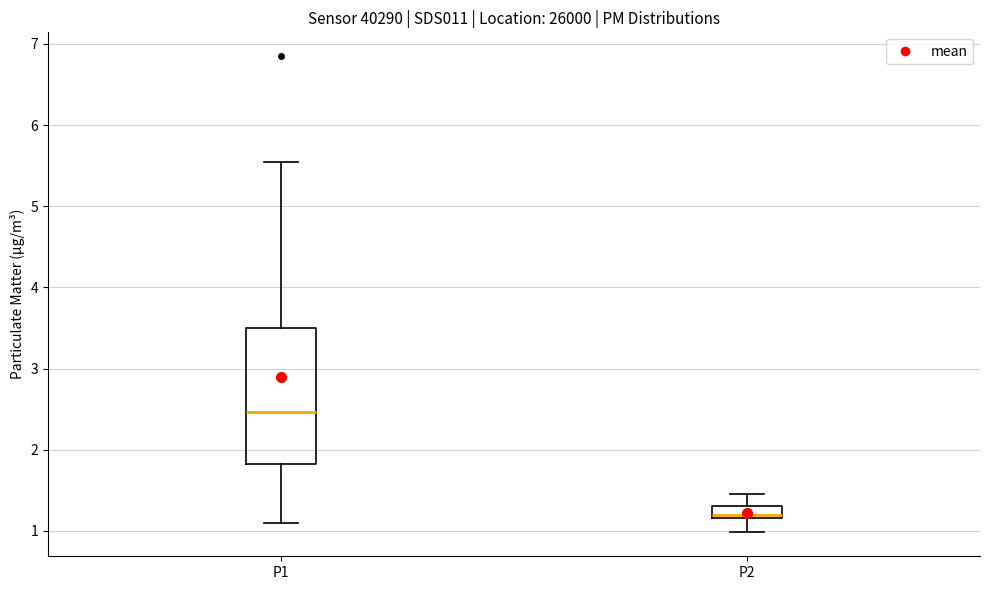

Which box is the tallest, from its lower edge to its upper edge?

P1